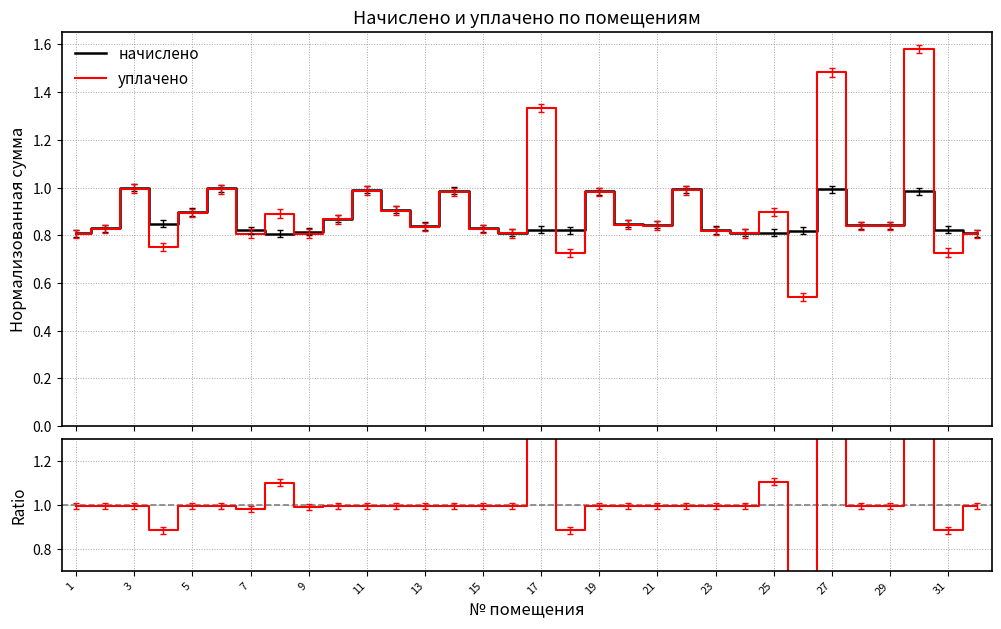

List the series in order of their overall mean, lowest first.

начислено, уплачено, уплачено / начислено